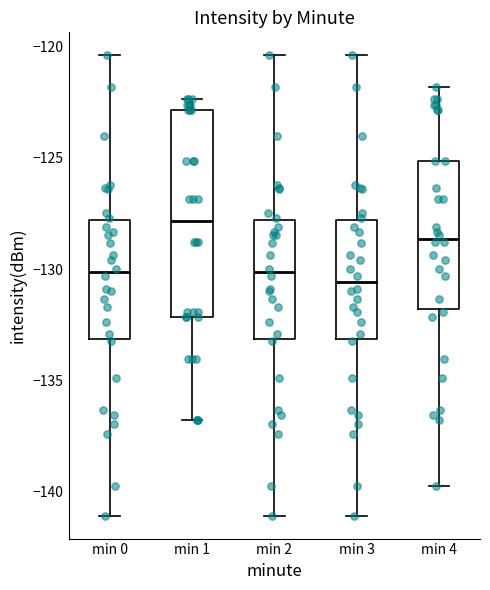

Reading left to right, read every box against the y-axis: the position of its median line, the range the box covers, and the ends of its whiskers. The values are not printed on the chart, so give them approximately, as read against the axis.

min 0: median -130.0, box -133.0 to -128.0, whiskers -141.0 to -120.5
min 1: median -128.0, box -132.0 to -123.0, whiskers -137.0 to -122.5
min 2: median -130.0, box -133.0 to -128.0, whiskers -141.0 to -120.5
min 3: median -130.5, box -133.0 to -128.0, whiskers -141.0 to -120.5
min 4: median -128.5, box -132.0 to -125.0, whiskers -140.0 to -122.0